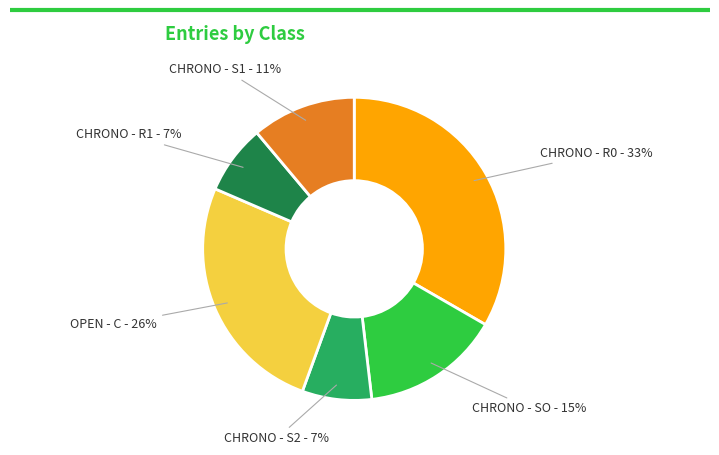

What percentage is the CHRONO - S1 slice, to the nearest percent?

11%